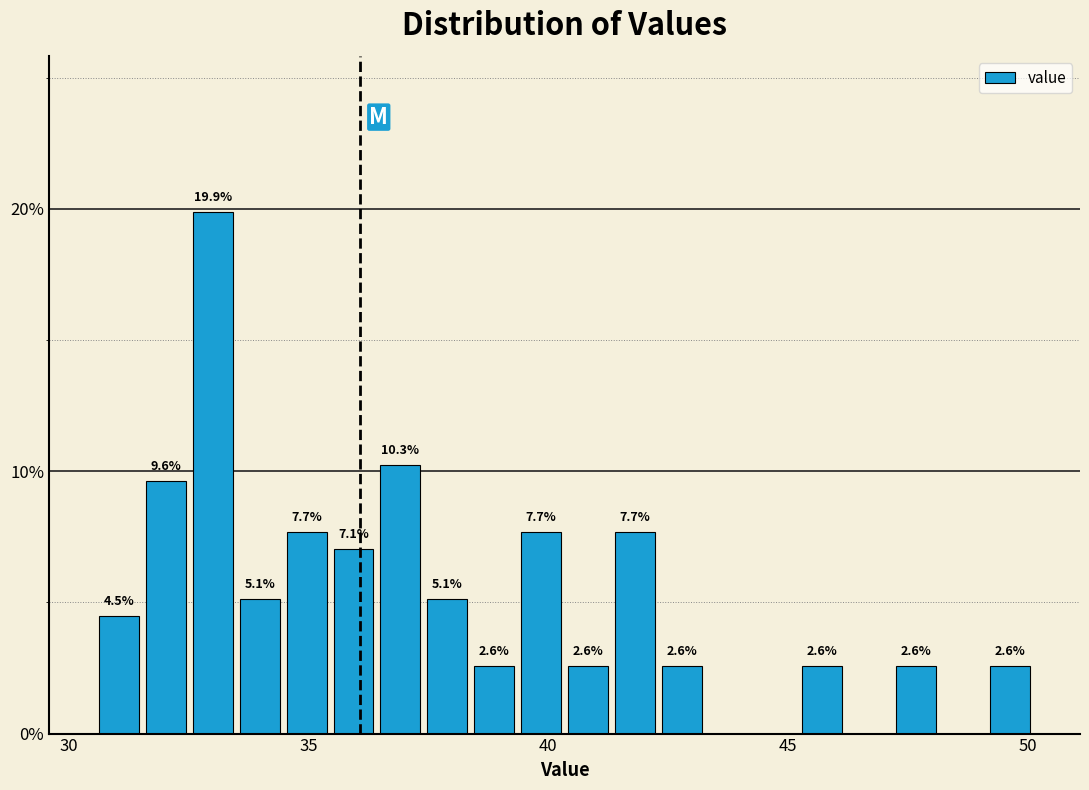

Around what value on the x-axis is the tallest bar? Give the approximate position of its centre, as read against the axis.

33.0